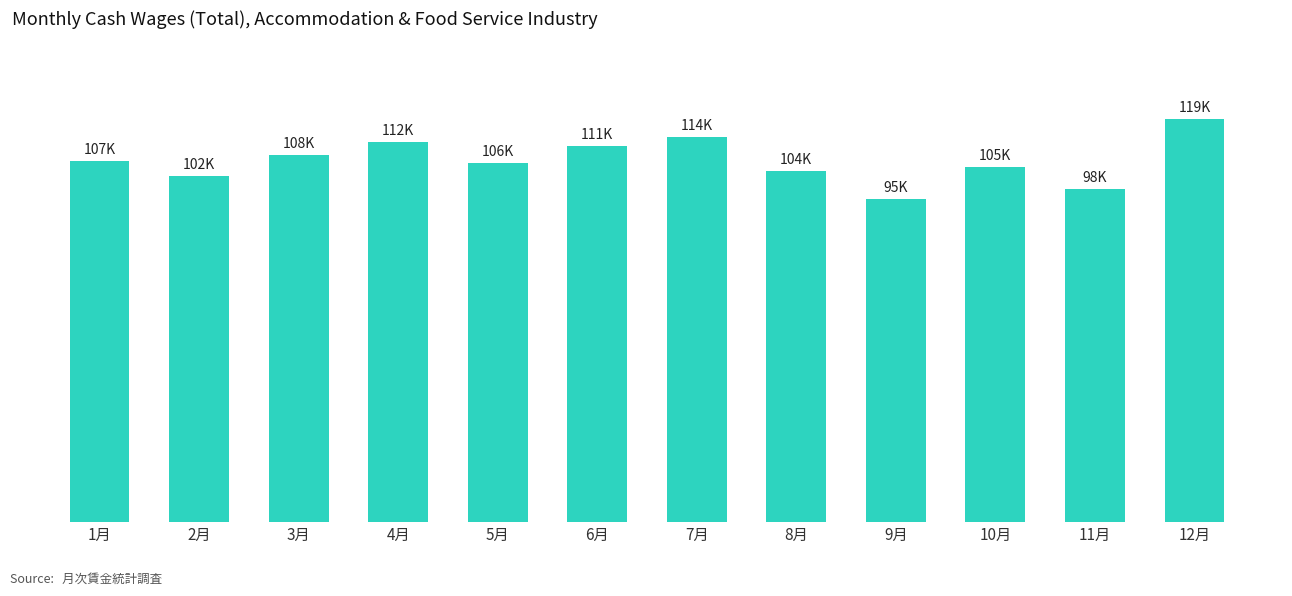

Does the chart contain any negative values?

No